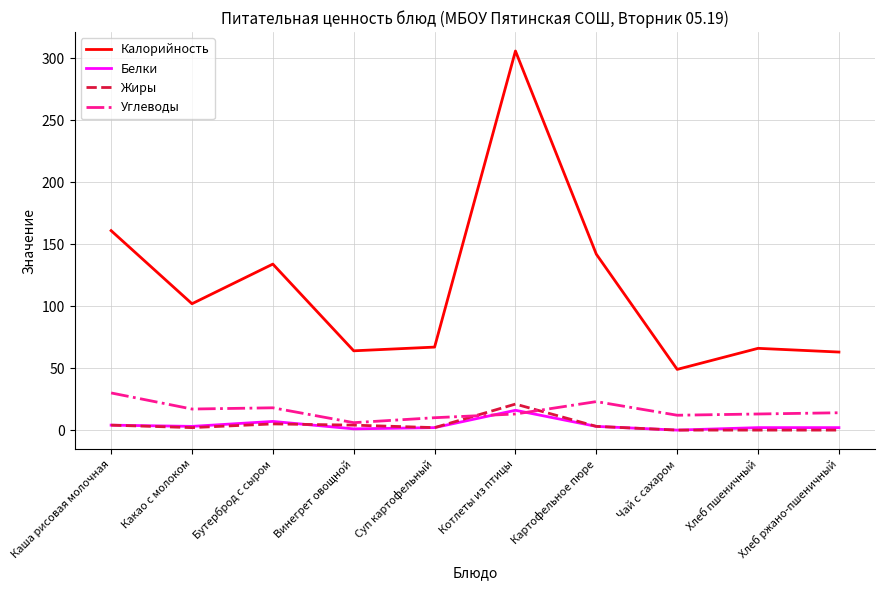

Between Какао с молоком and Суп картофельный, which series saw the biggest shift?

Калорийность